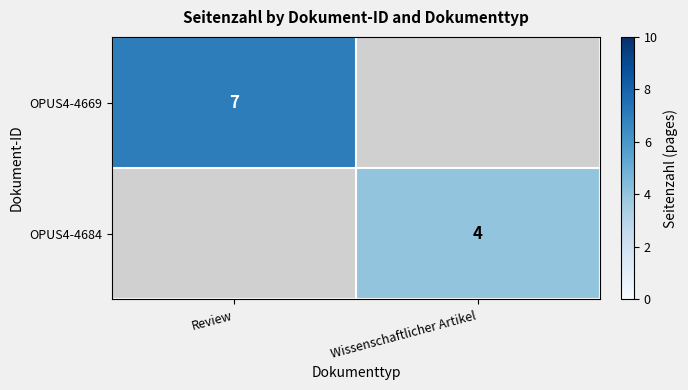

The value of OPUS4-4669 at Review is 9. True or false?

False